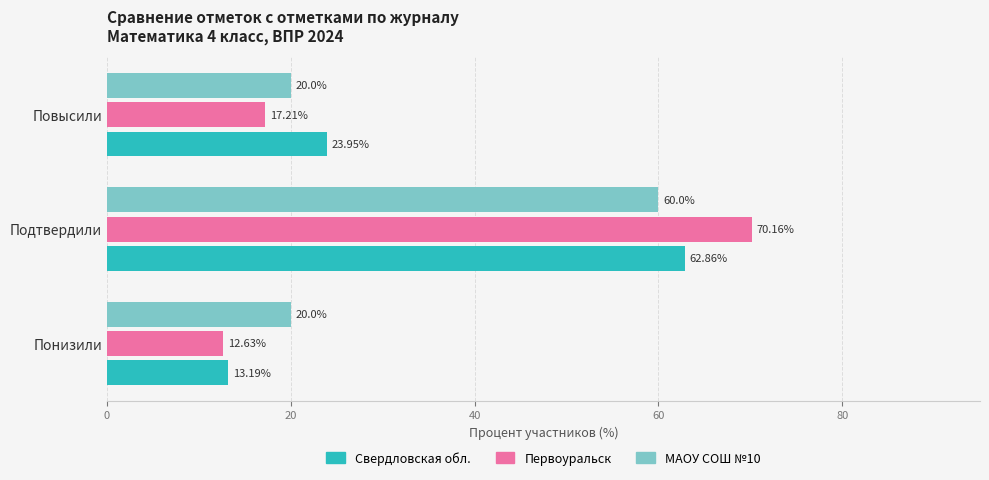

List the series in order of their peak value, lowest first.

МАОУ СОШ №10, Свердловская обл., Первоуральск